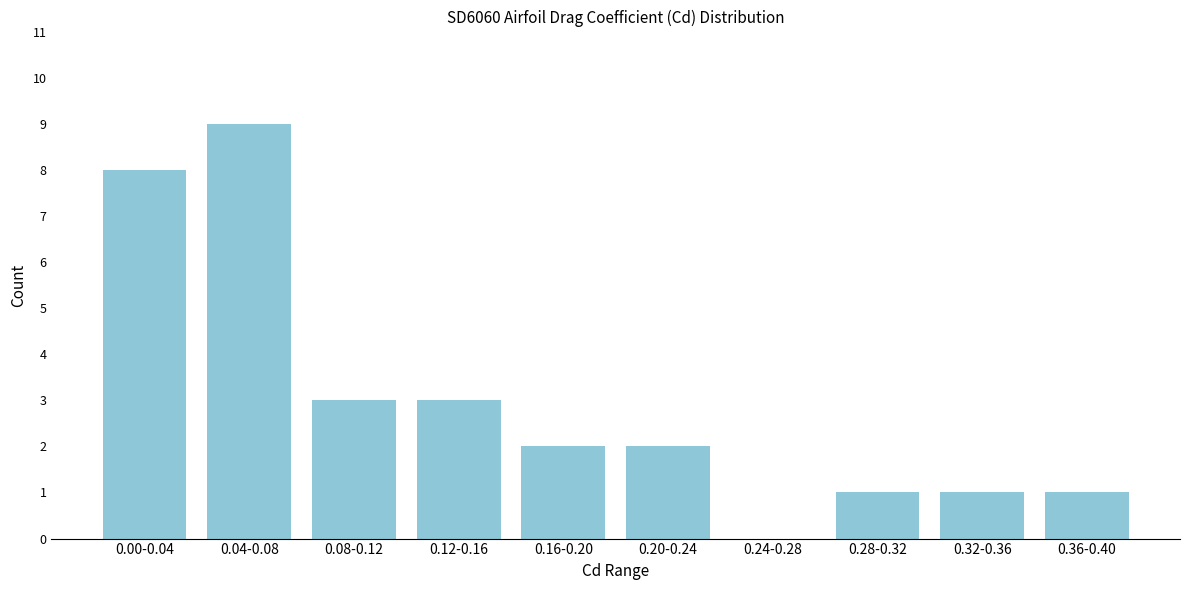

Reading left to right, list all the values displayed in this chart.

0.00-0.04=8	0.04-0.08=9	0.08-0.12=3	0.12-0.16=3	0.16-0.20=2	0.20-0.24=2	0.24-0.28=0	0.28-0.32=1	0.32-0.36=1	0.36-0.40=1